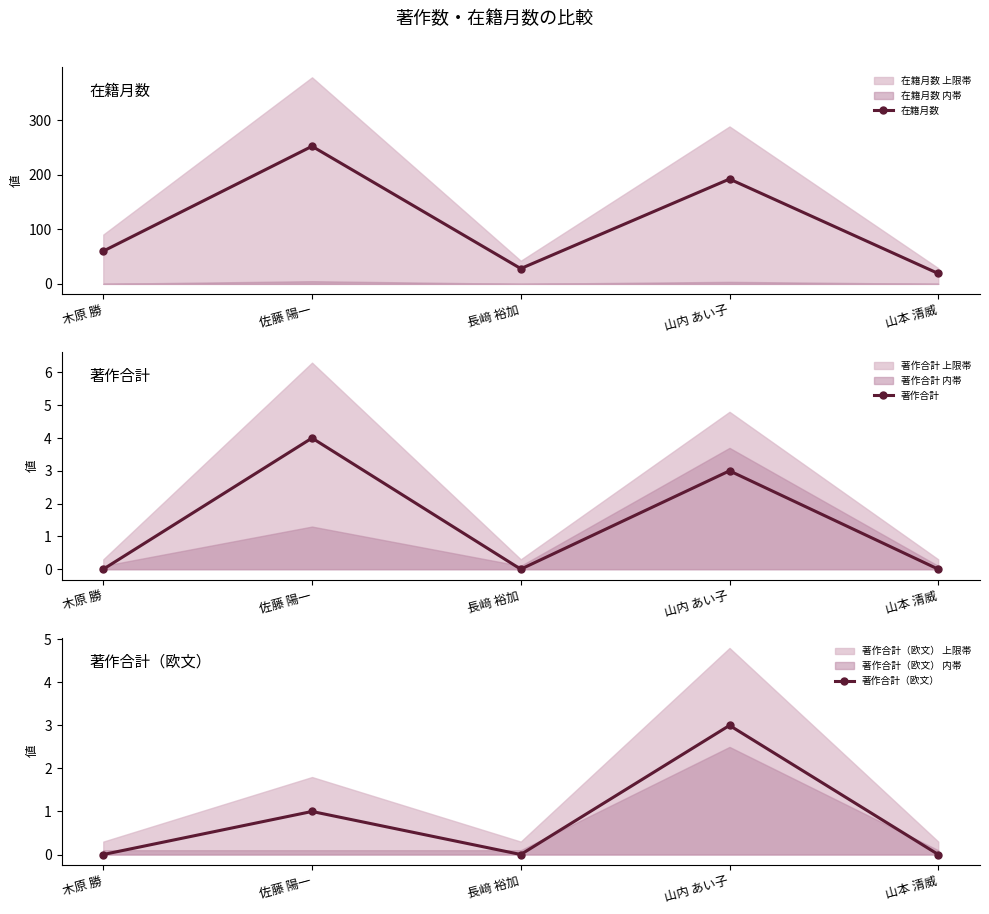

Reading left to right, transcribe all the data shown in this chart.

在籍月数: 60	252	28	192	19
著作合計: 0	4	0	3	0
著作合計（欧文）: 0	1	0	3	0